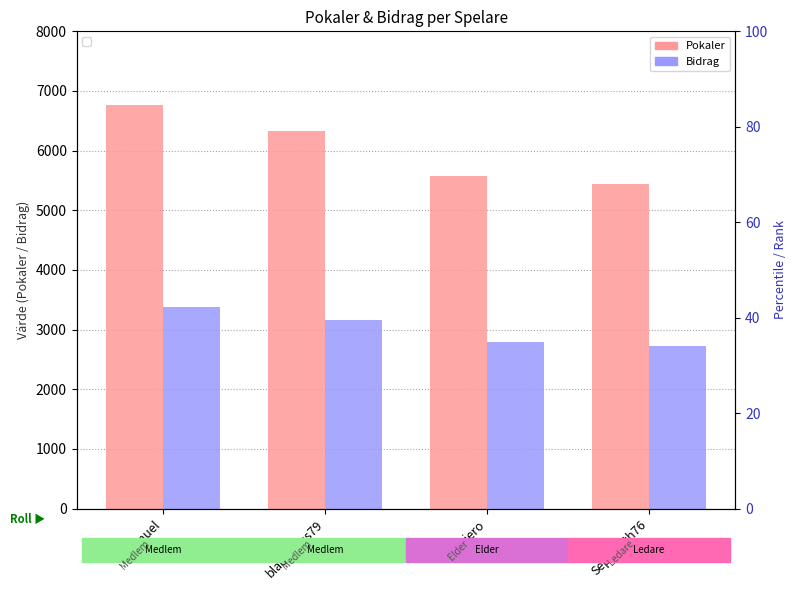

Which series has the widest spread of values?

Pokaler